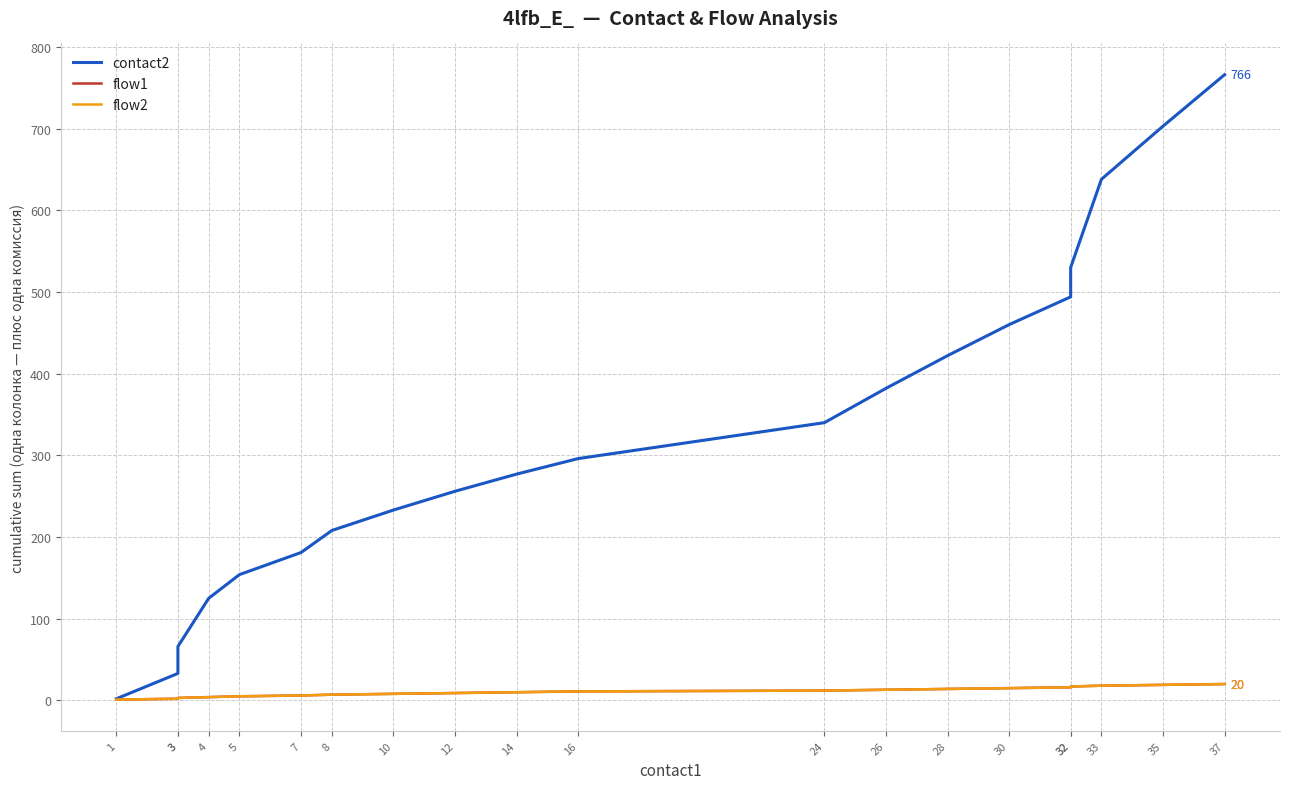

What is the value of the flow1 point at the 16th from the left?

16